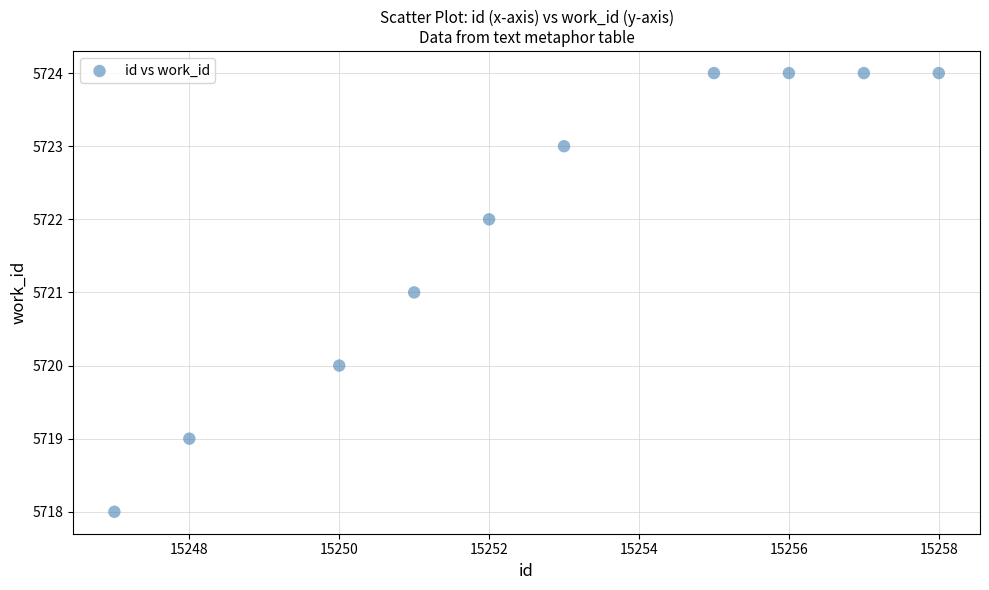

What is the range of X values (max minus min)?

11